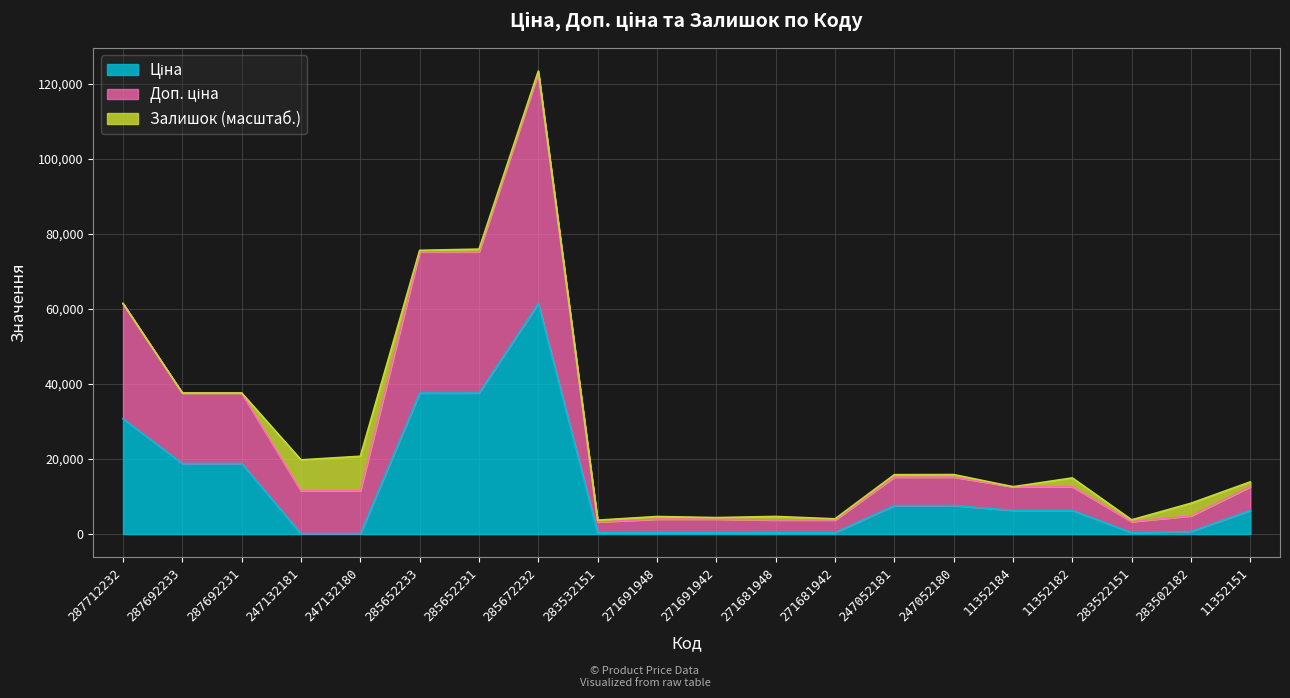

How many categories are shown in the chart?

20